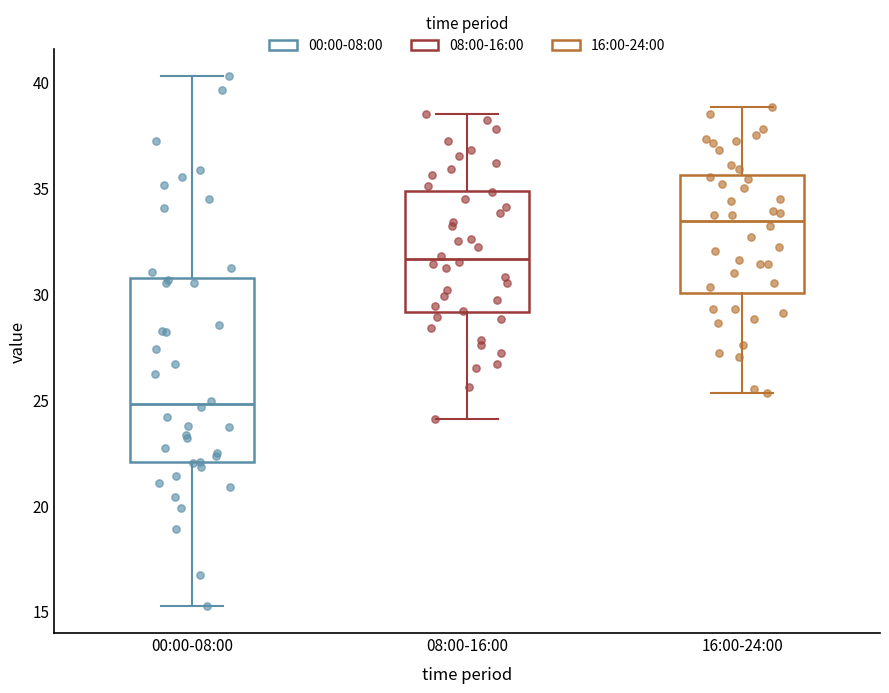

Which box has the highest median line?

16:00-24:00